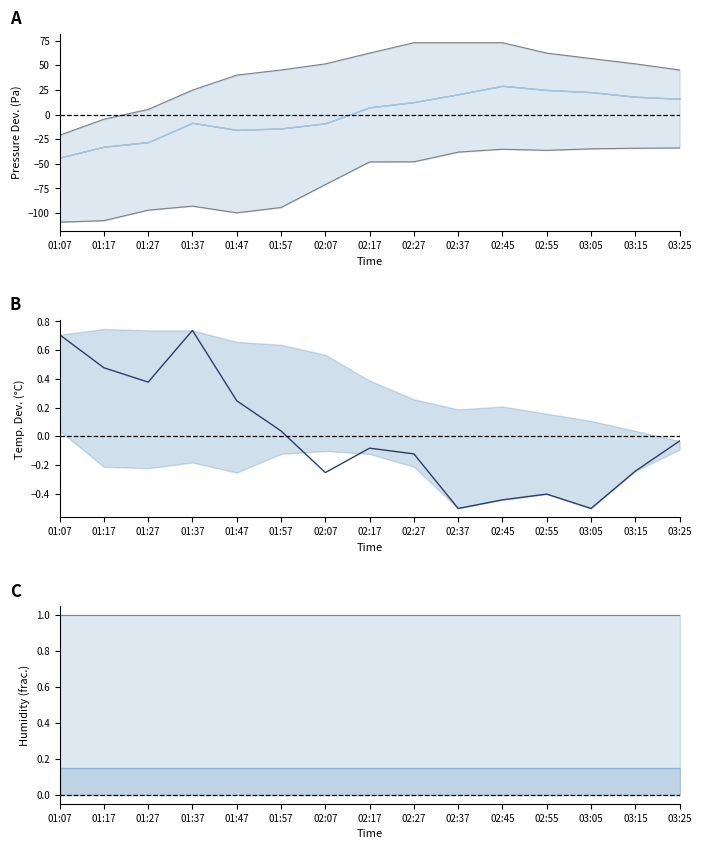

Which series has the largest total across all categories?

Pressure upper